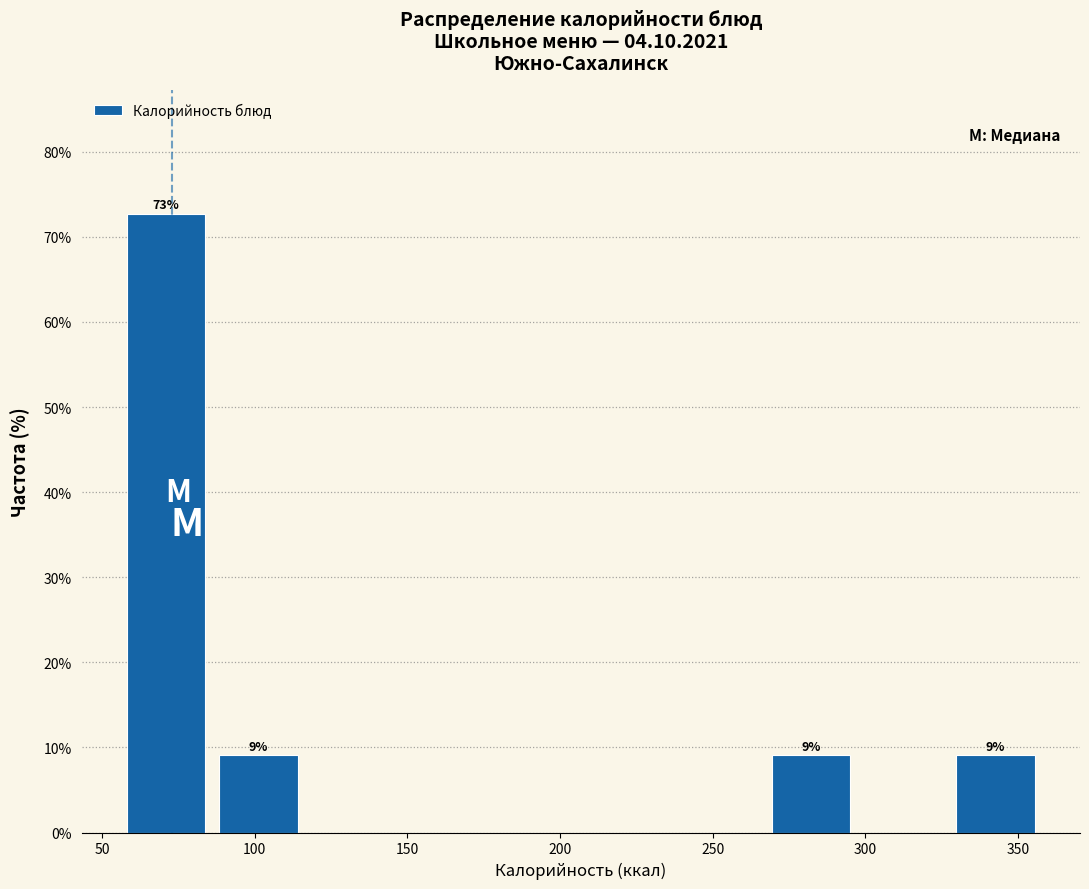

Which range on the x-axis has the tallest bar?

55 to 85